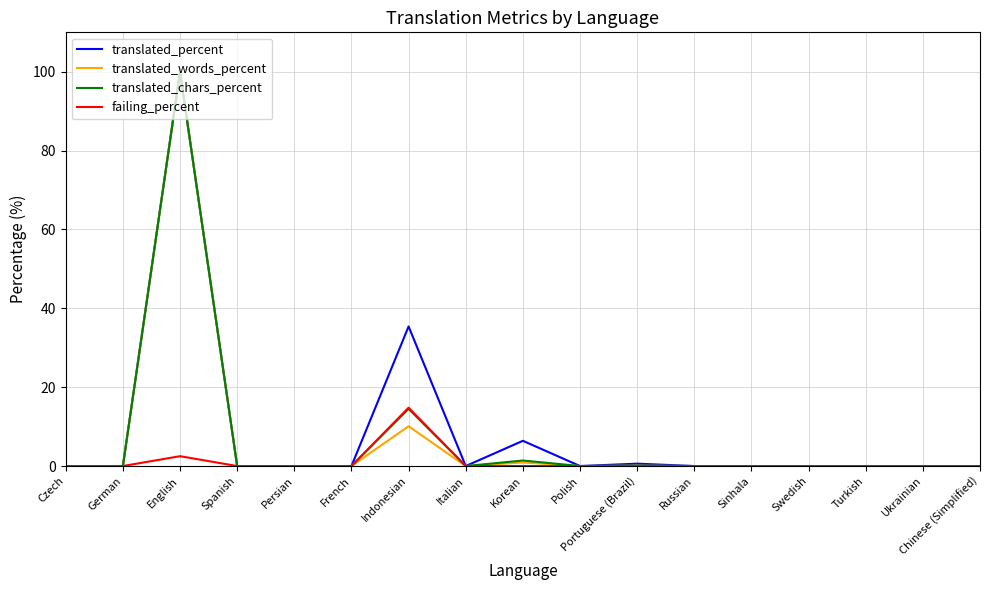

What is the greatest value displayed?

100.0